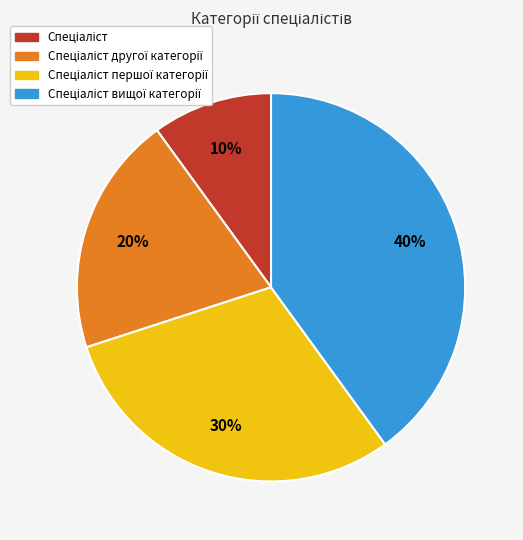

Is there any slice that represents more than half of the pie?

No